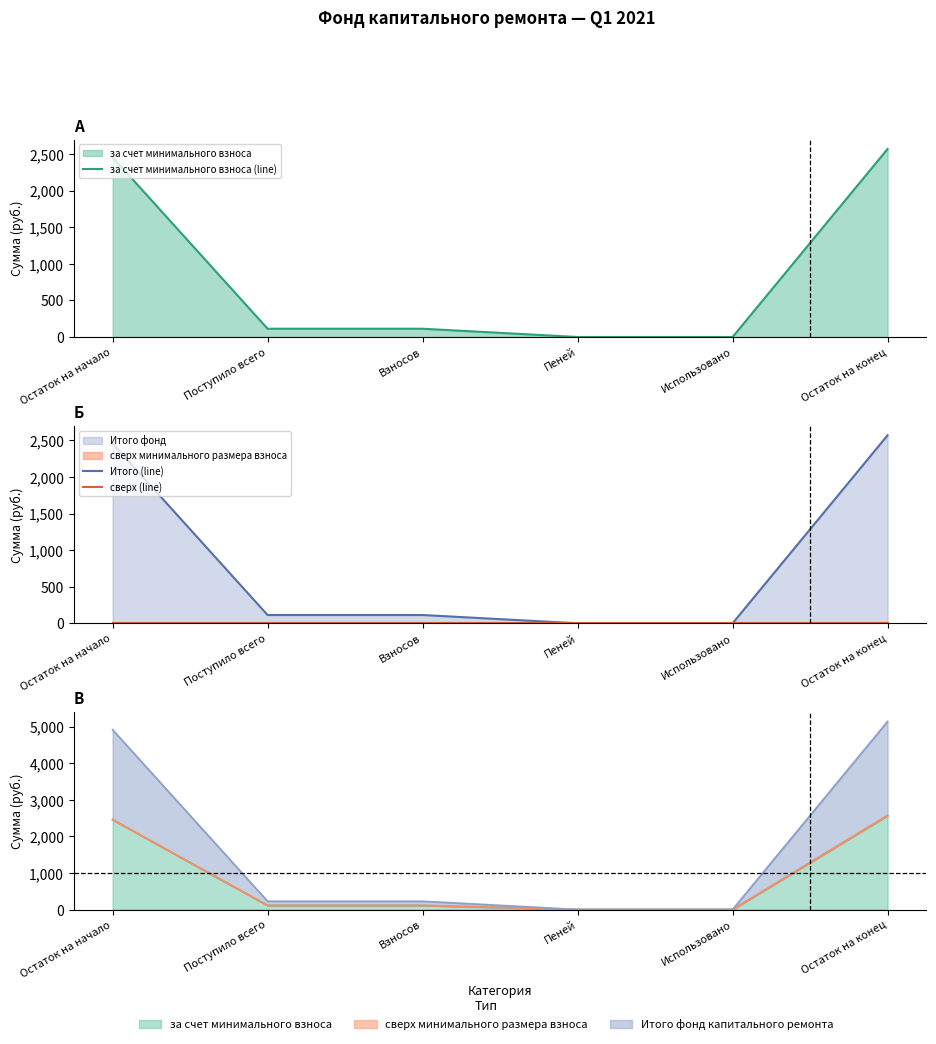

At which category is the sum across all series the highest?

Остаток на конец